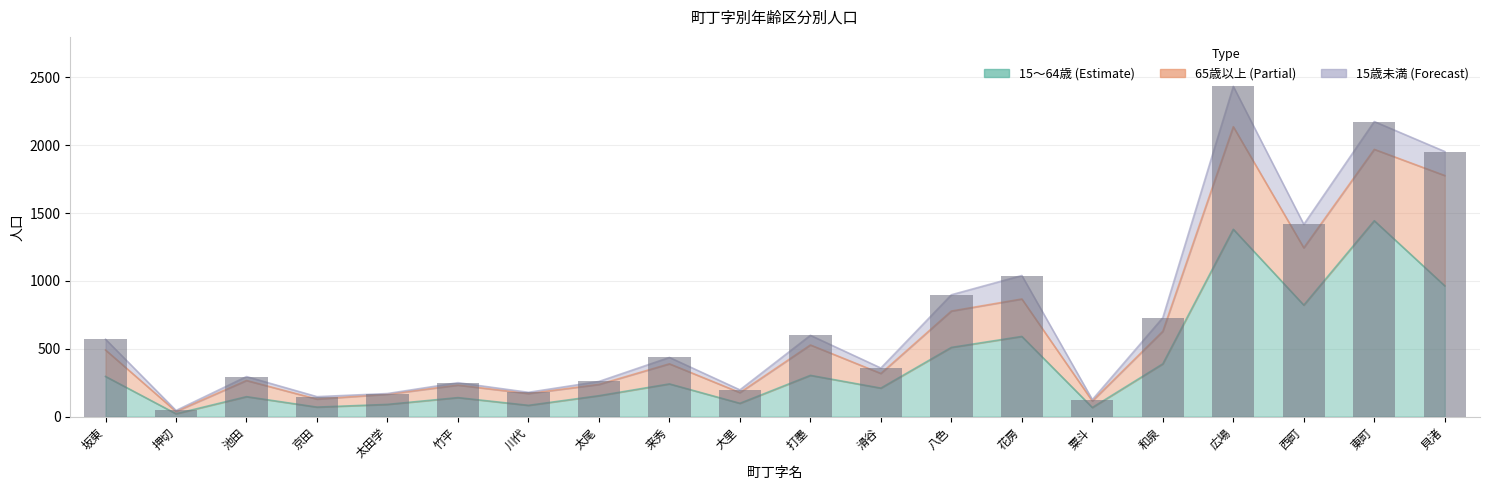

Rank the categories by value from lowest to highest.

押切, 粟斗, 京田, 太田学, 川代, 大里, 竹平, 太尾, 池田, 滑谷, 来秀, 坂東, 打墨, 和泉, 八色, 花房, 西町, 貝渚, 東町, 広場